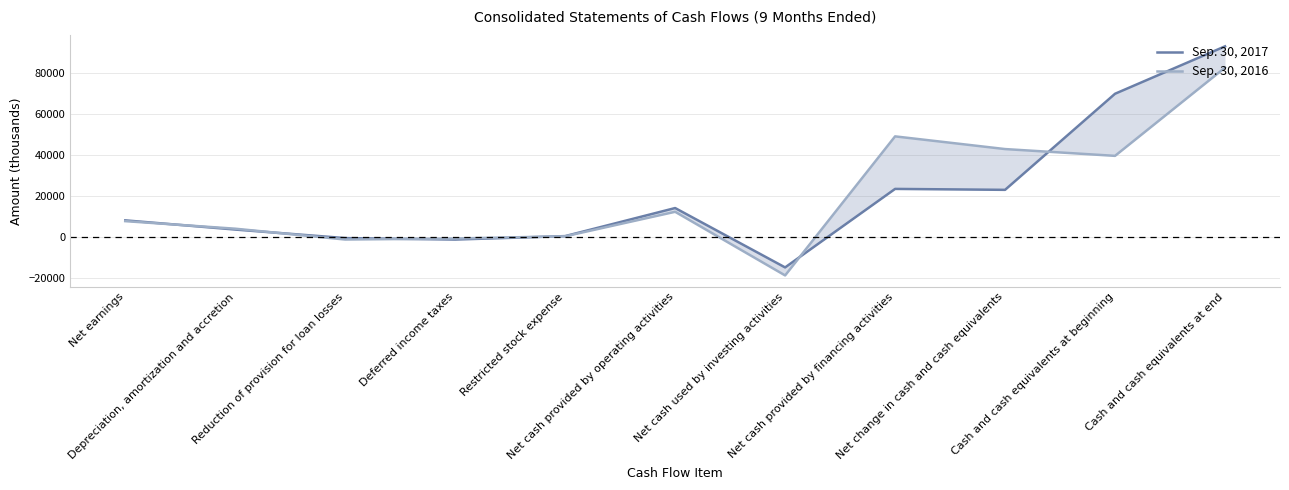

List the series in order of their peak value, highest first.

Sep. 30, 2017, Sep. 30, 2016